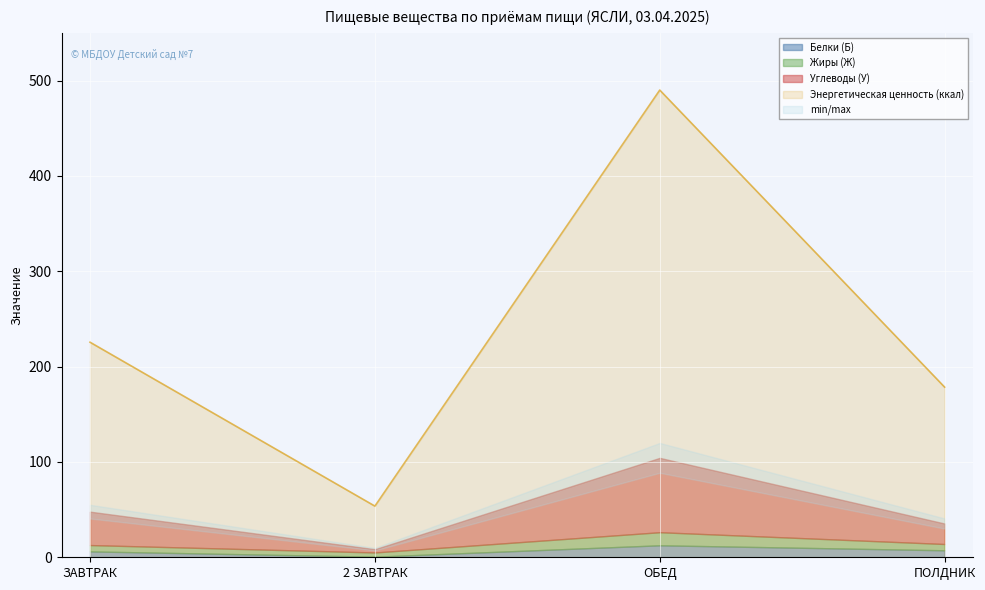

True or false: Белки (Б) and Углеводы (У) intersect in this chart.

False